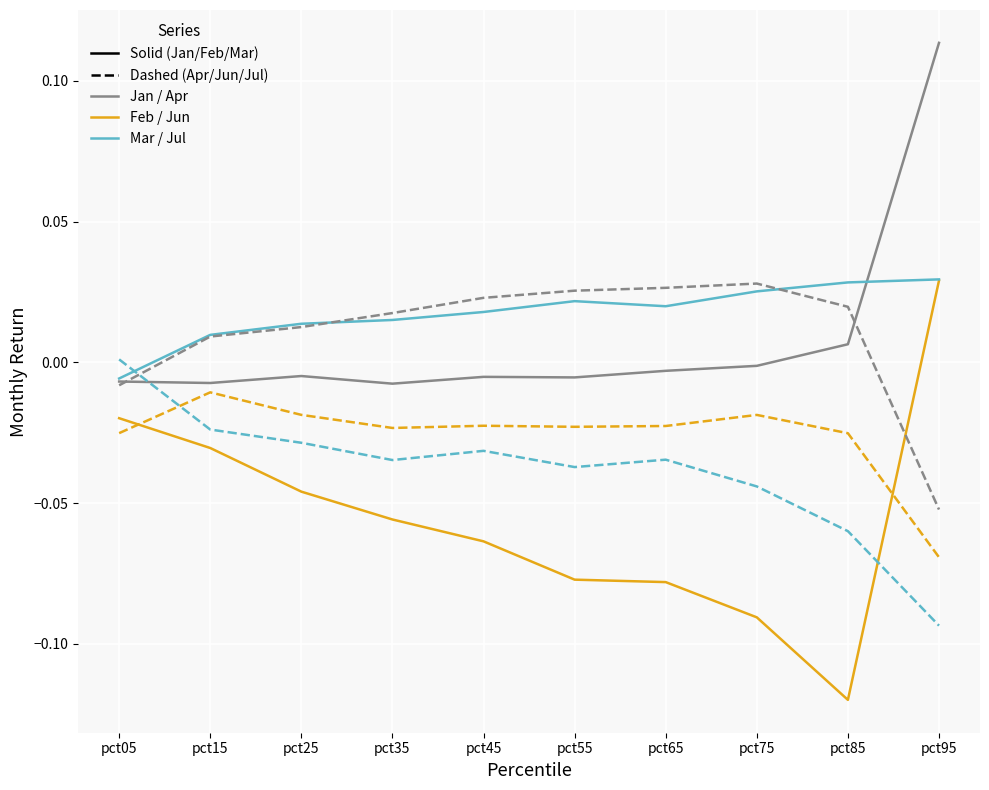

Which category has the lowest value across all series?

pct85